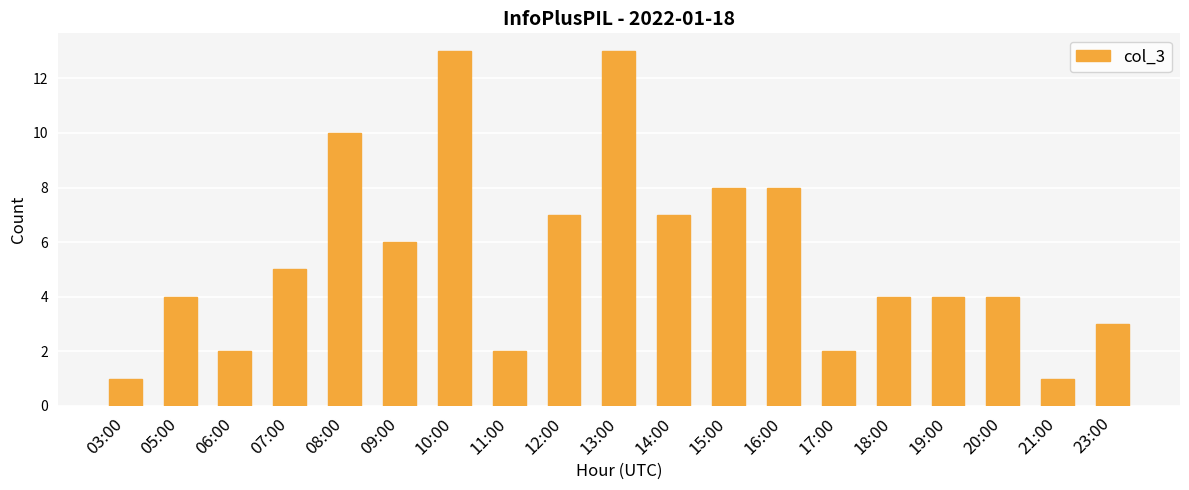

What is the approximate value at 18:00, to the nearest 5?

5